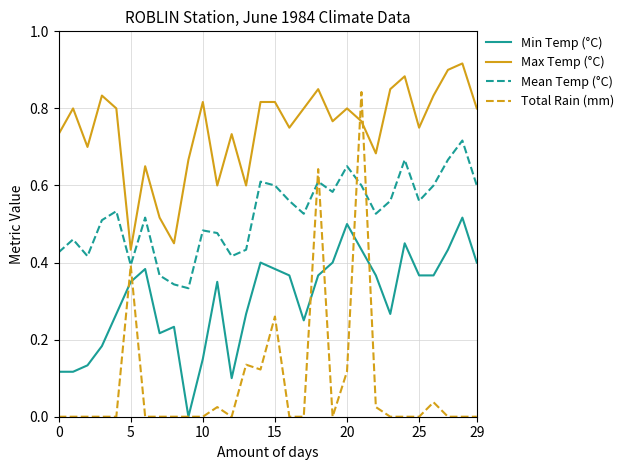

True or false: Mean Temp (°C) and Min Temp (°C) intersect in this chart.

False